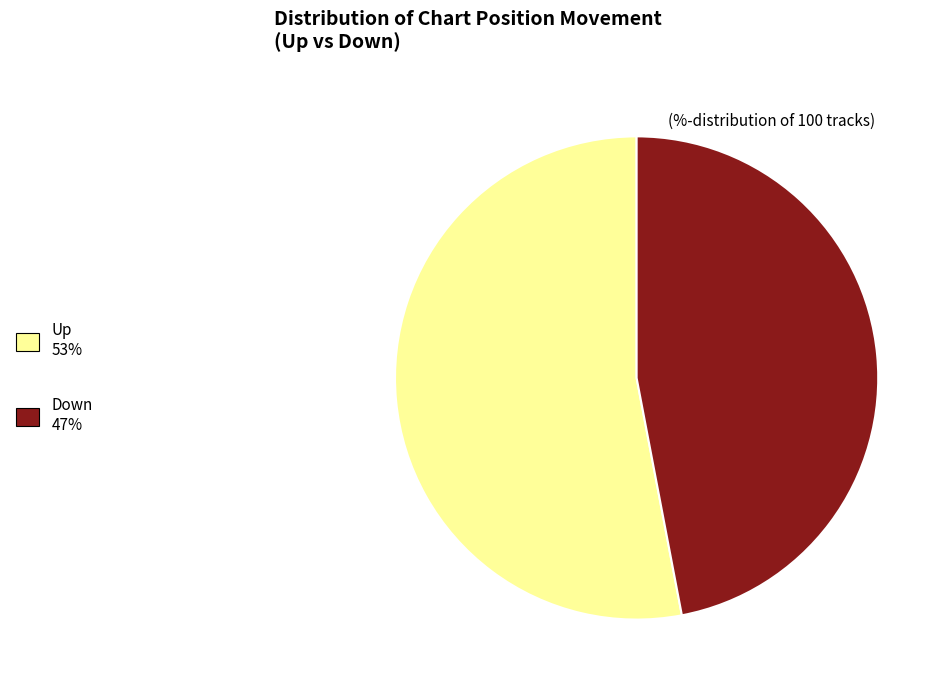

Is there a majority slice in this chart?

Yes